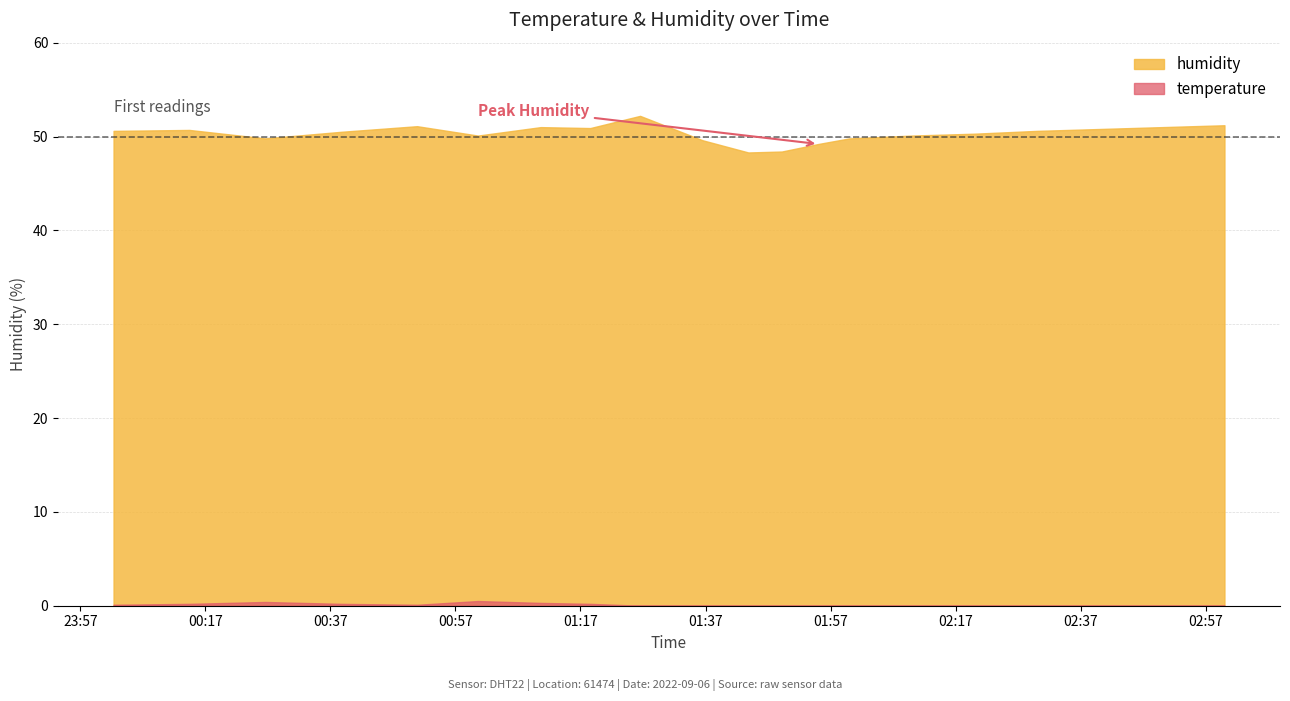

At which label does humidity reach its peak?

01:26